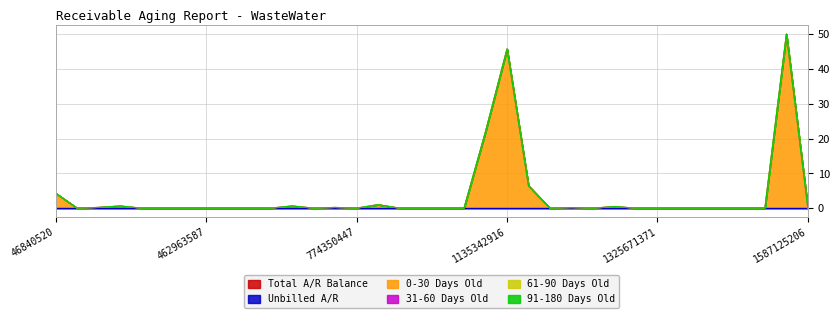

Does the chart display data point markers on the line(s)?

No